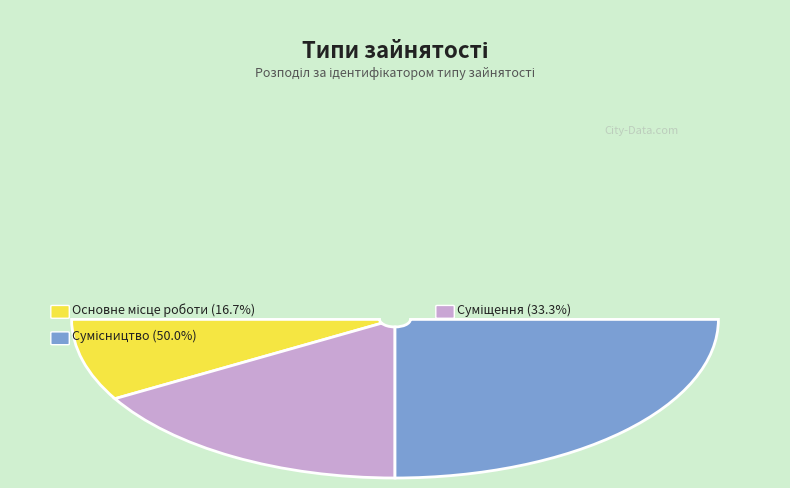

To the nearest percent, what is the difference between the largest and smallest slice percentages?

33%